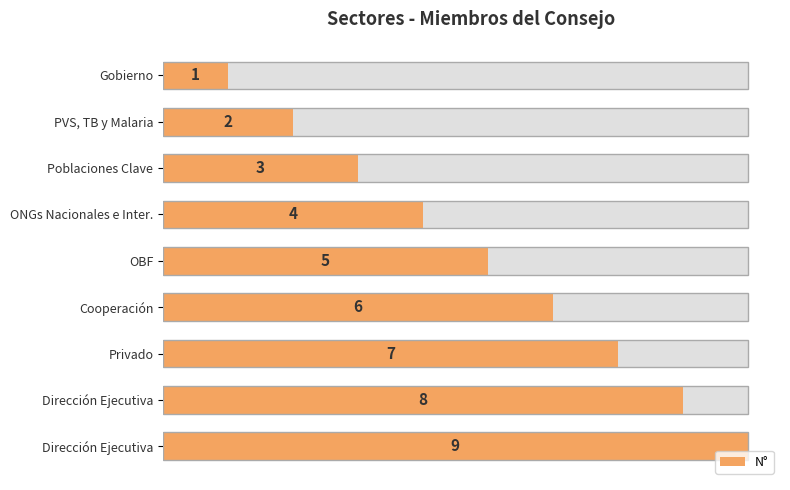

How many bars are there in total?

9